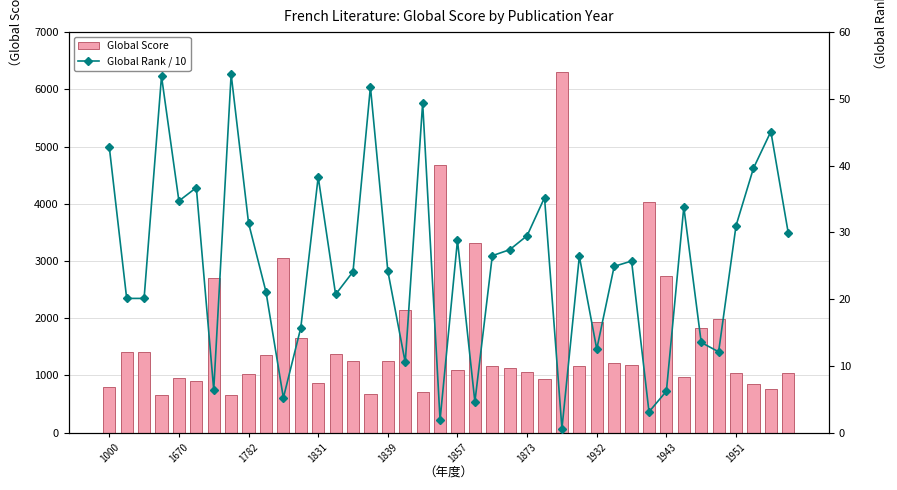

Which category has the lowest value across all series?

26